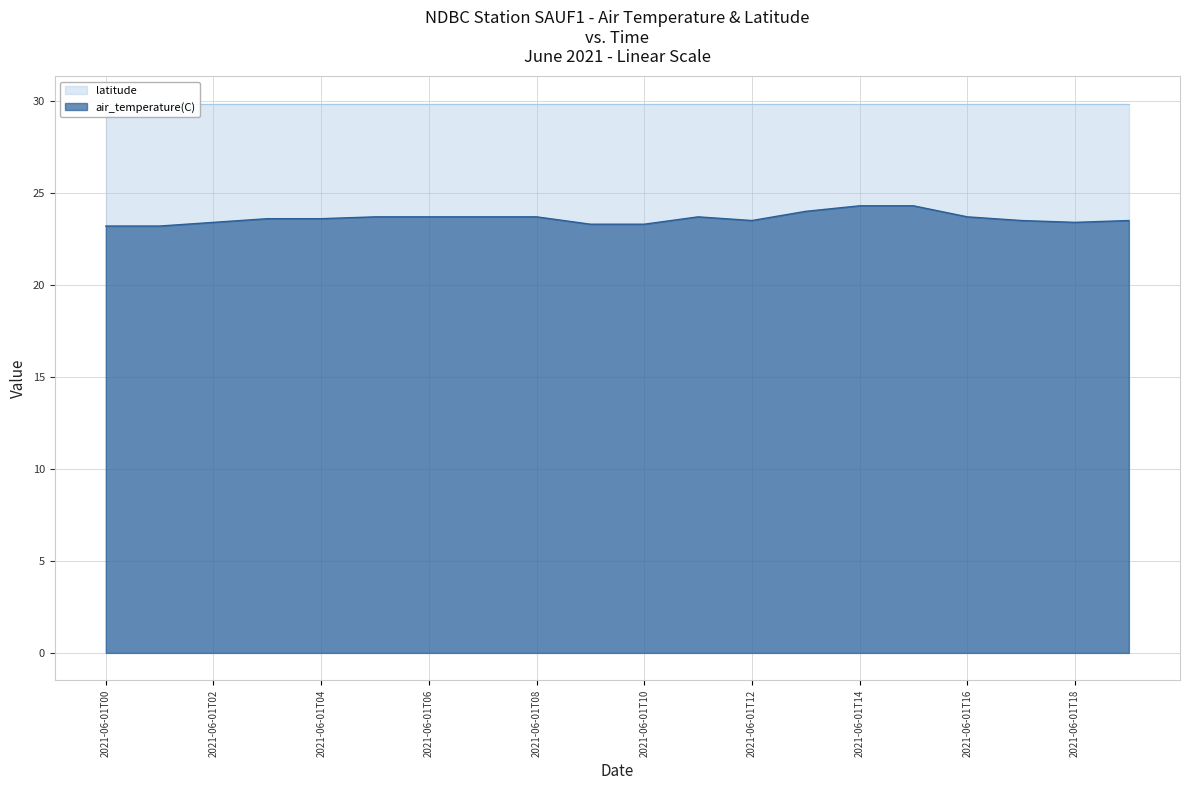

How many values are between 23 and 24?

18